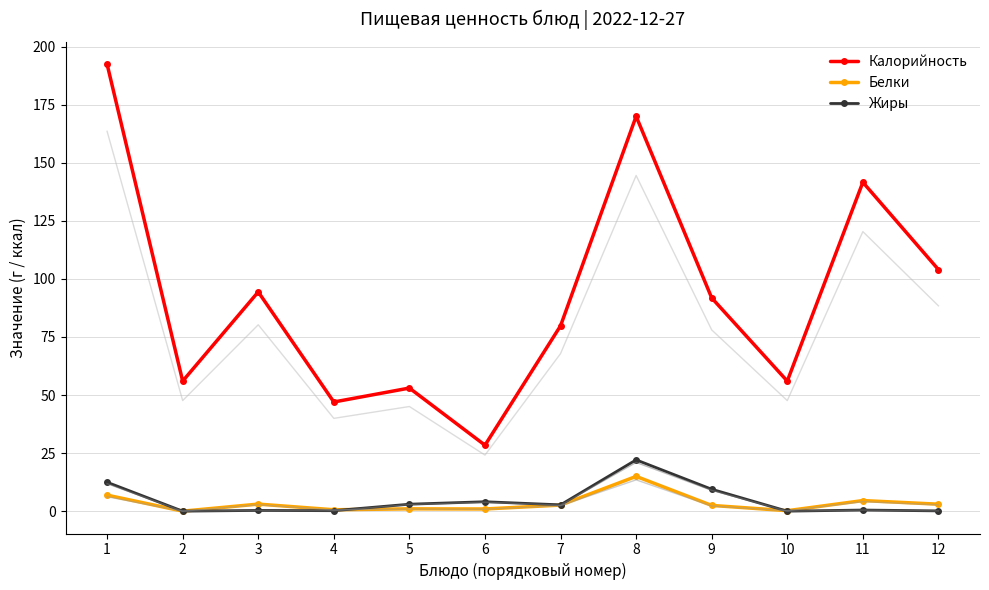

Which series has the largest total across all categories?

Калорийность